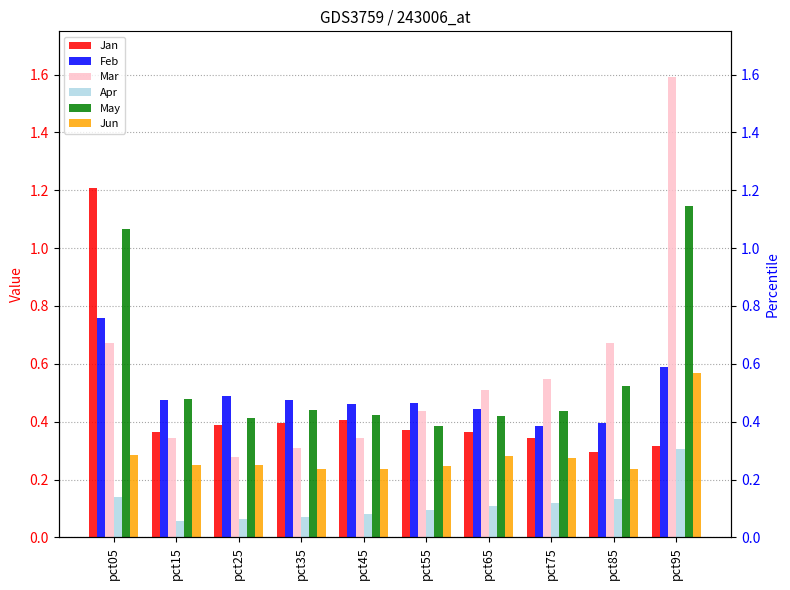

Which label corresponds to the smallest value in the chart?

pct15